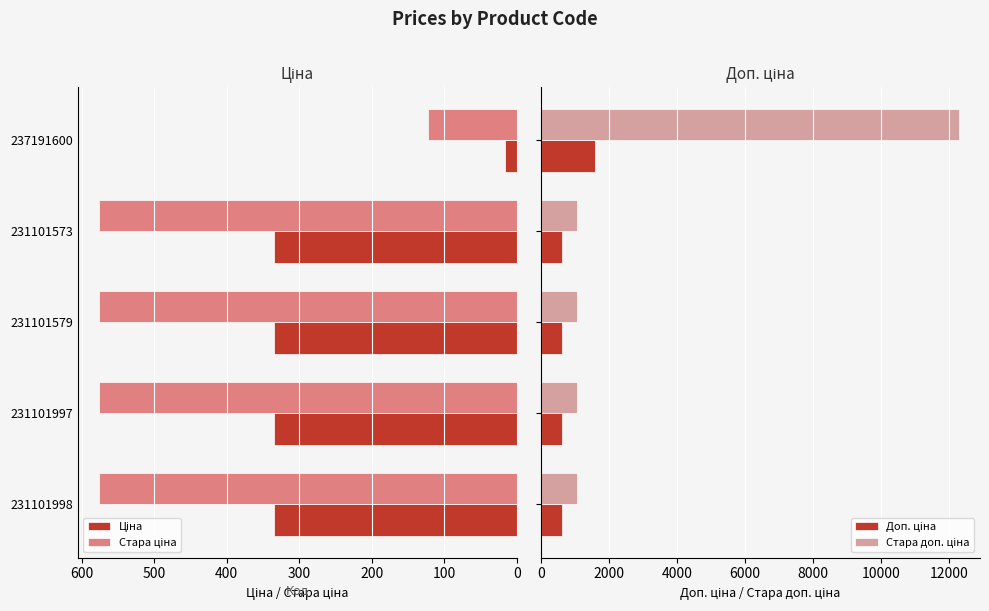

Which series has the largest range (max minus min)?

Стара доп. ціна